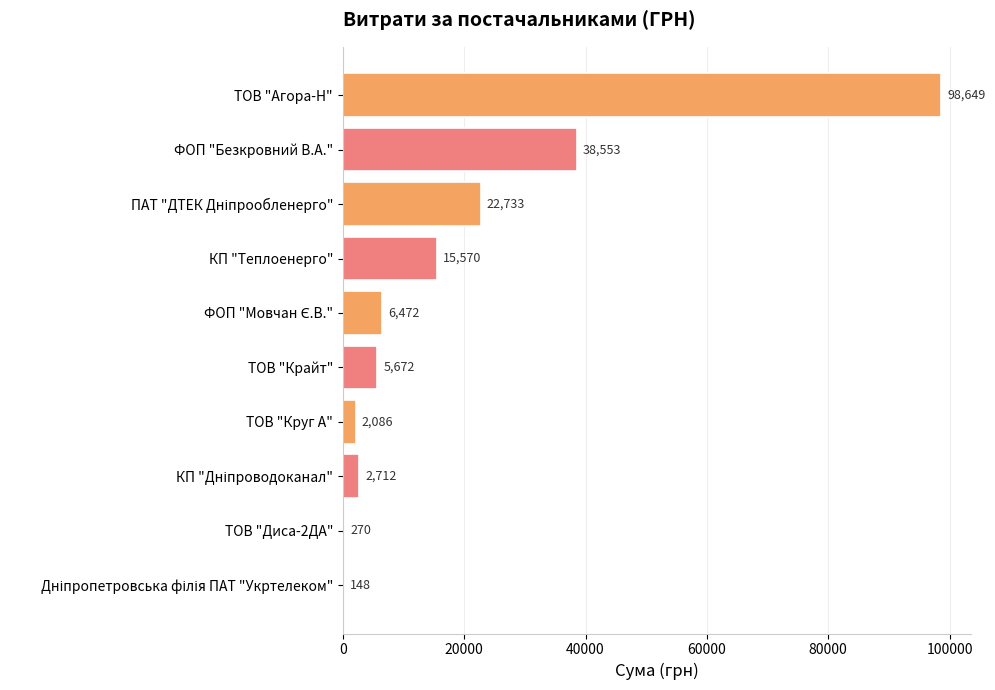

Between ТОВ "Агора-Н" and КП "Теплоенерго", which is larger?

ТОВ "Агора-Н"